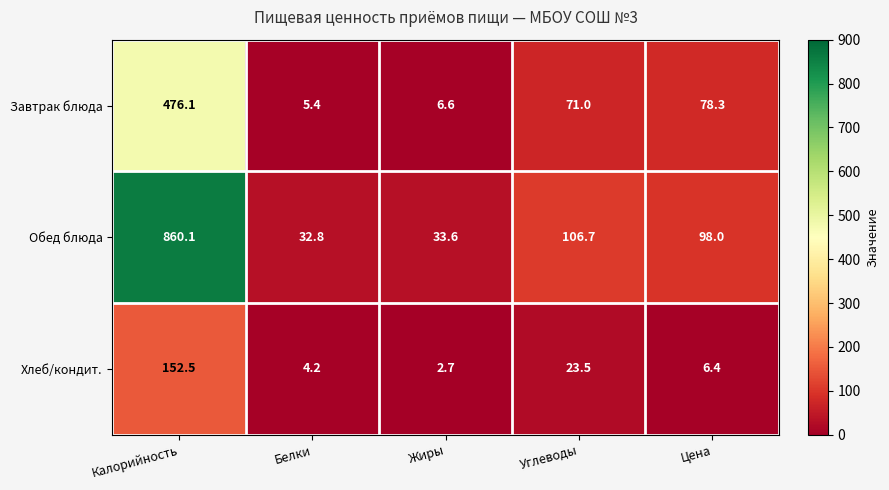

How many data points does each series have?

5